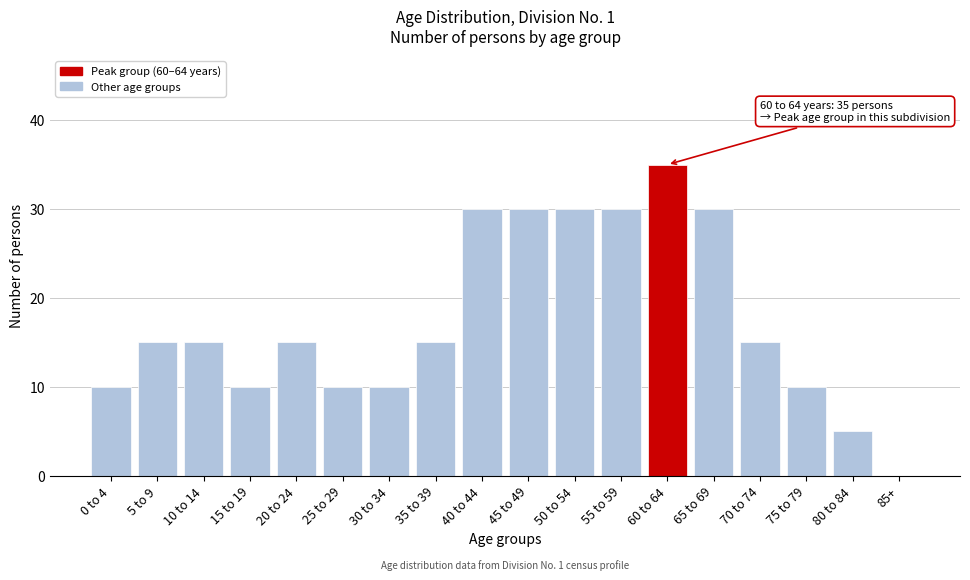

Reading left to right, list all the values displayed in this chart.

0 to 4=10	5 to 9=15	10 to 14=15	15 to 19=10	20 to 24=15	25 to 29=10	30 to 34=10	35 to 39=15	40 to 44=30	45 to 49=30	50 to 54=30	55 to 59=30	60 to 64=35	65 to 69=30	70 to 74=15	75 to 79=10	80 to 84=5	85+=0